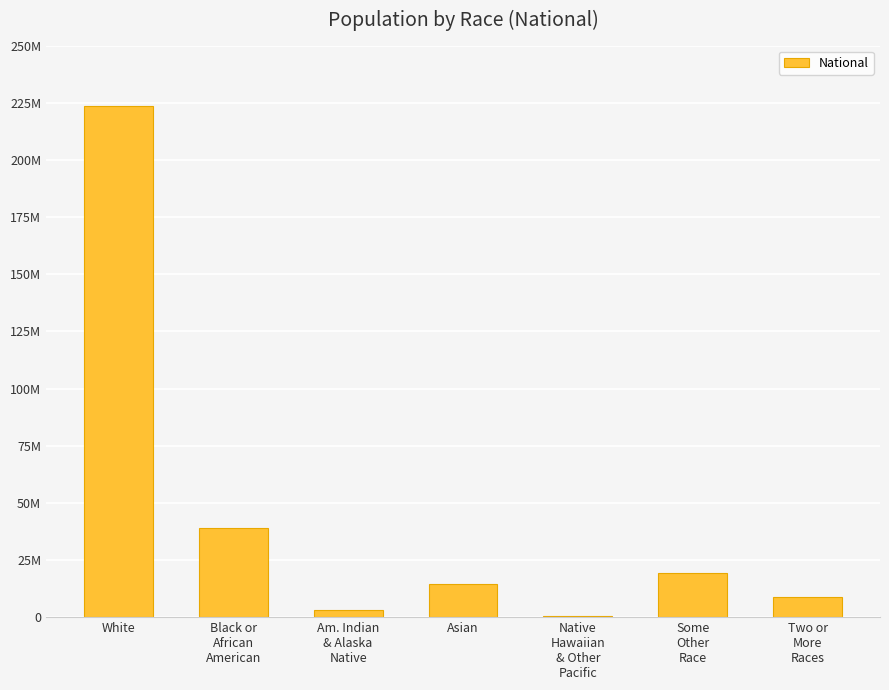

What is the sum of the values at Two or
More
Races and Asian?

23683325